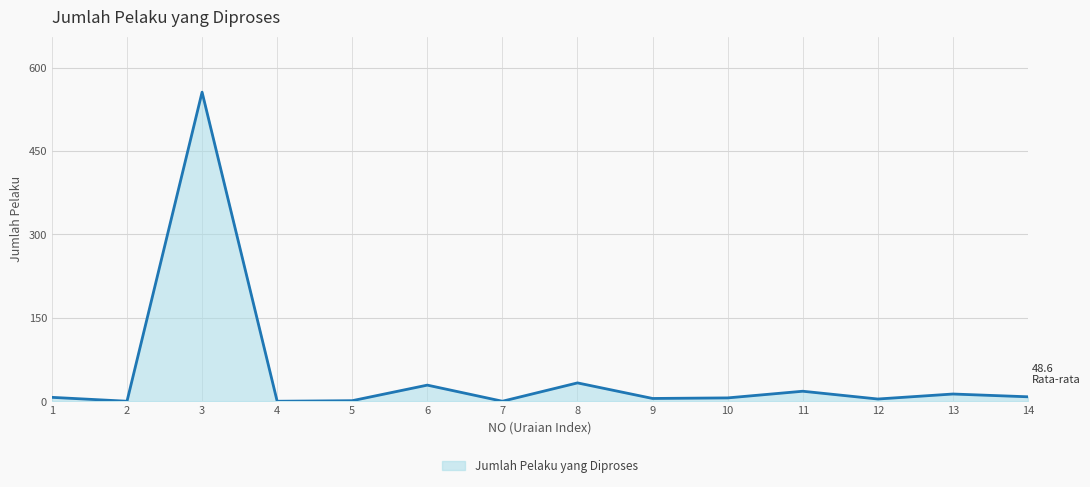

What is the greatest value displayed?

556